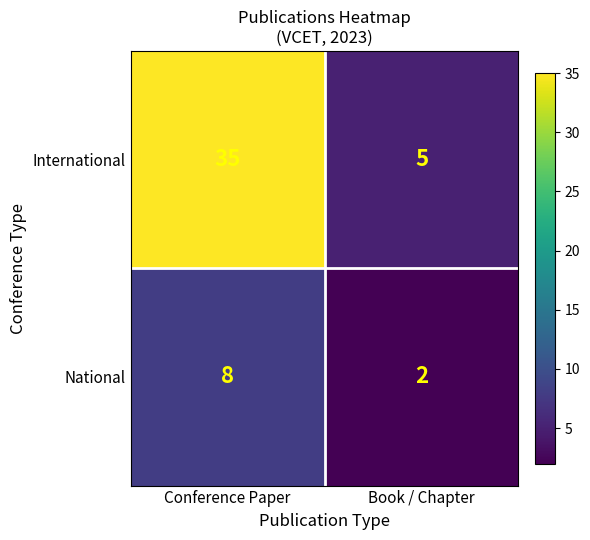

Rank the series by their average value, from highest to lowest.

International, National